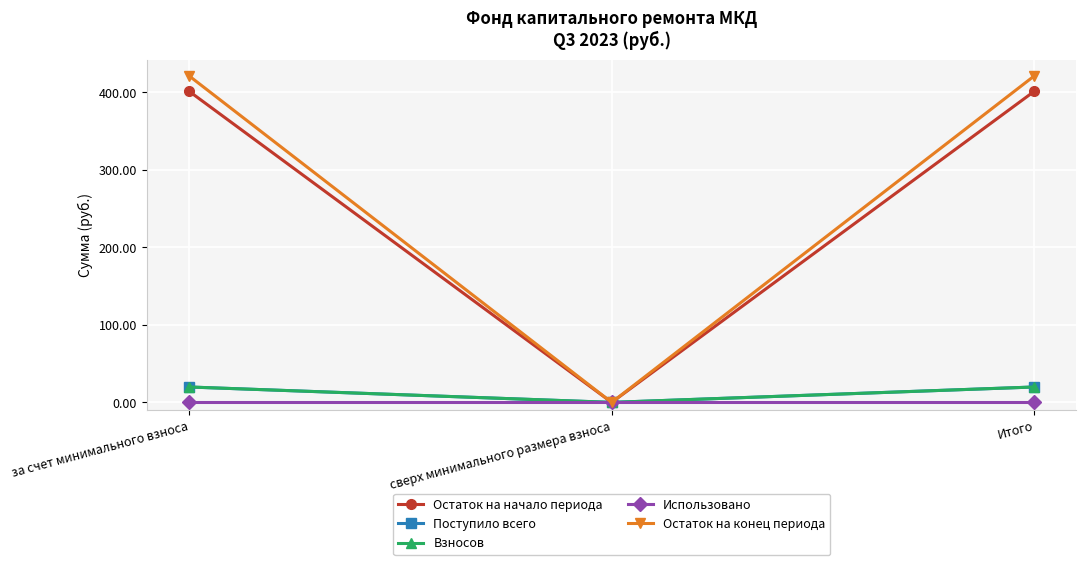

Which series has the widest spread of values?

Остаток на конец периода